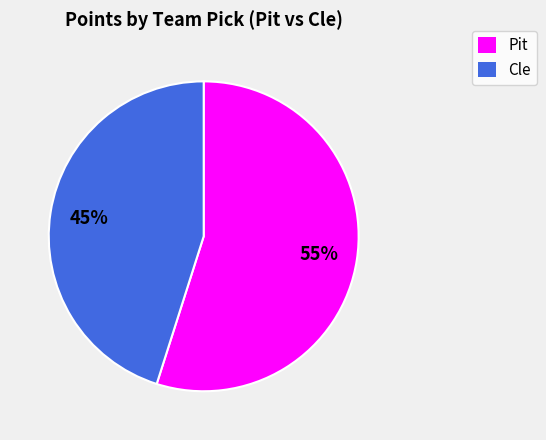

Is there any slice that represents more than half of the pie?

Yes